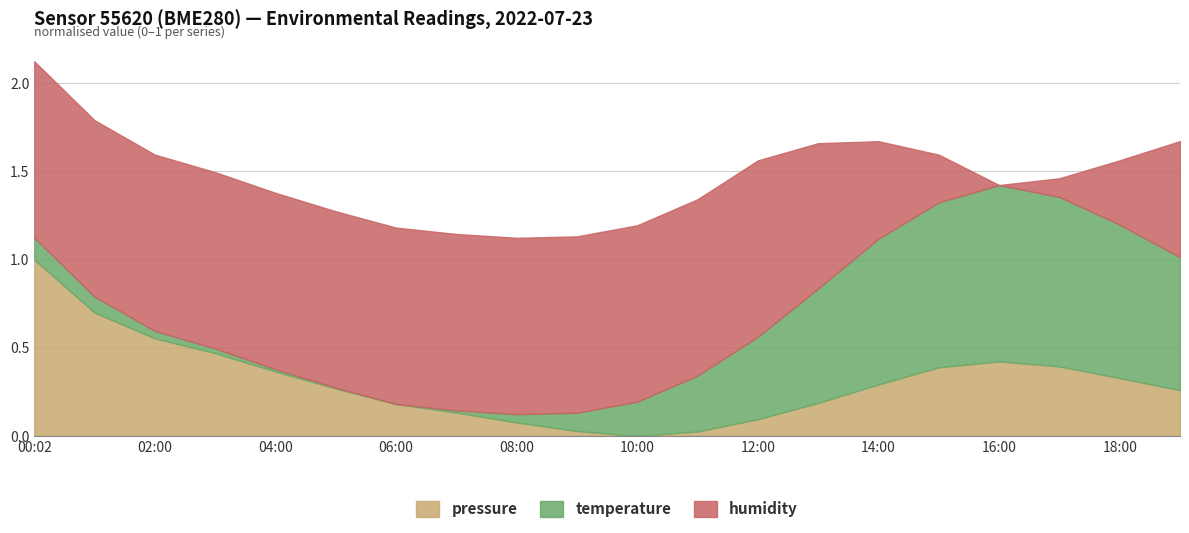

At which category is the sum across all series the highest?

00:02